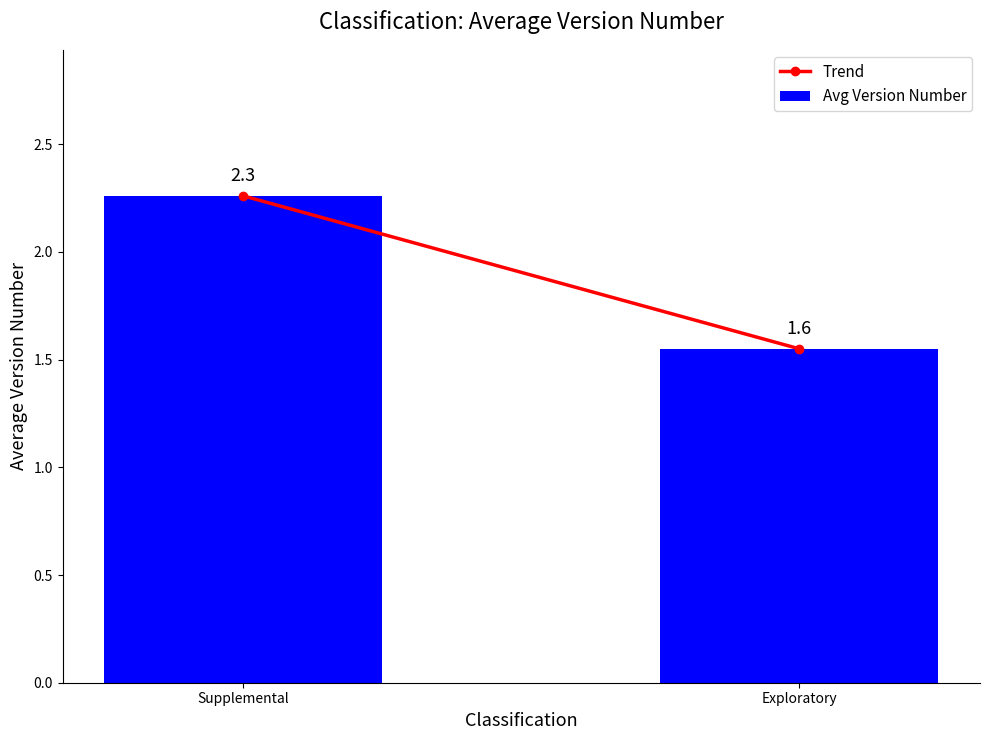

List the labels in order of value, largest first.

Supplemental, Exploratory